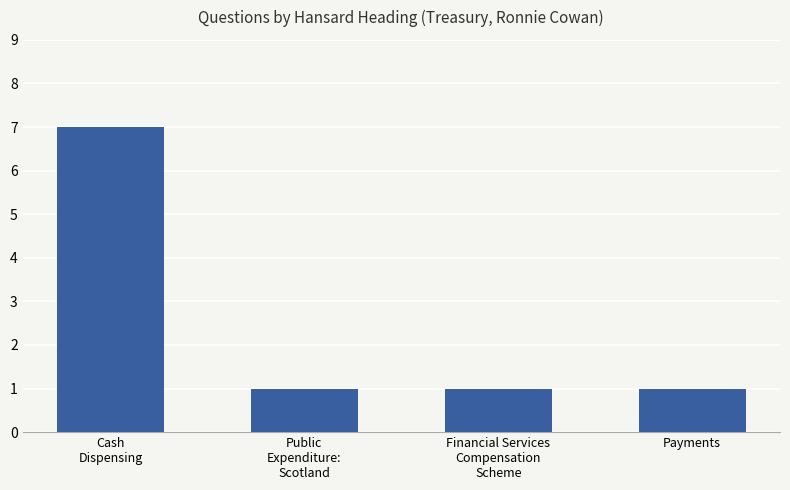

What position from the right is Payments?

1